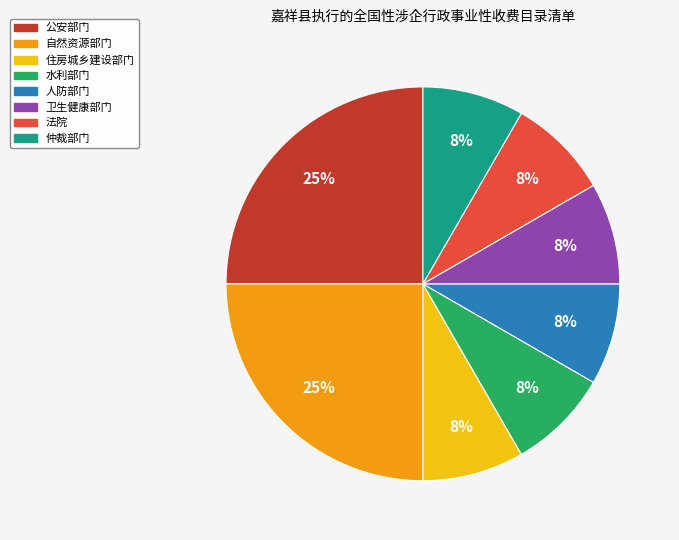

What percentage is the 水利部门 slice, to the nearest percent?

8%